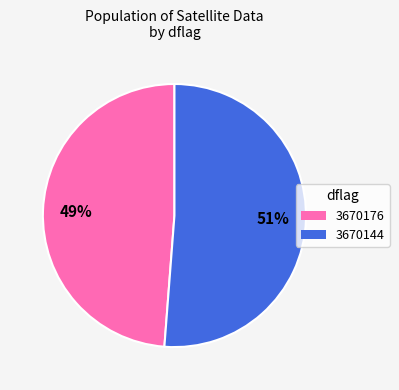

Which category has the biggest portion of the pie?

3670144